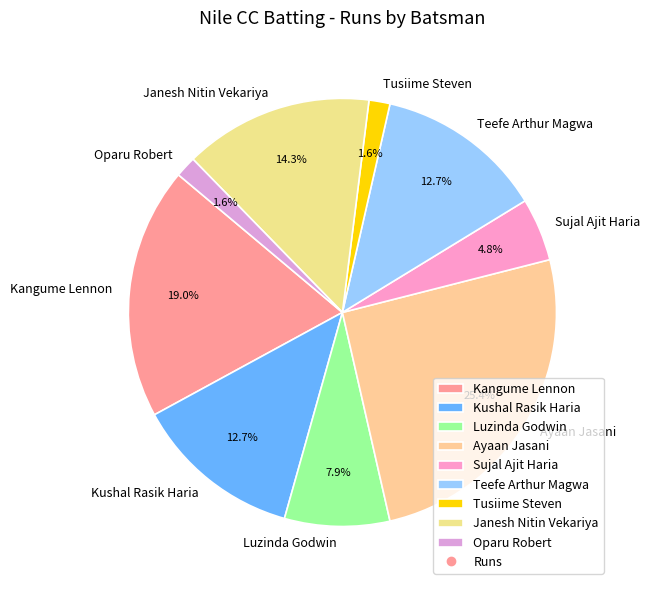

Count the number of slices in the pie.

9